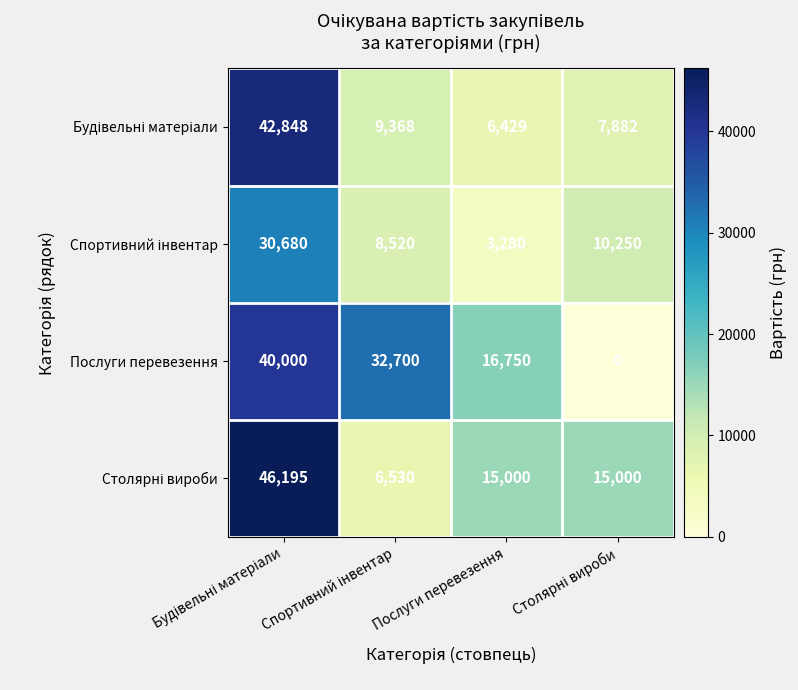

At which label is Послуги перевезення closest to 20000?

Послуги перевезення